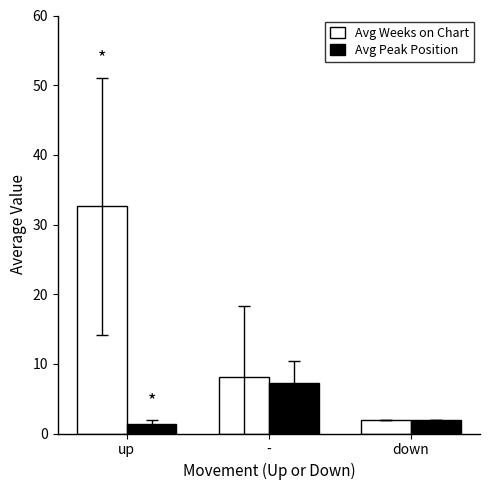

How many bars are there in each group?

2